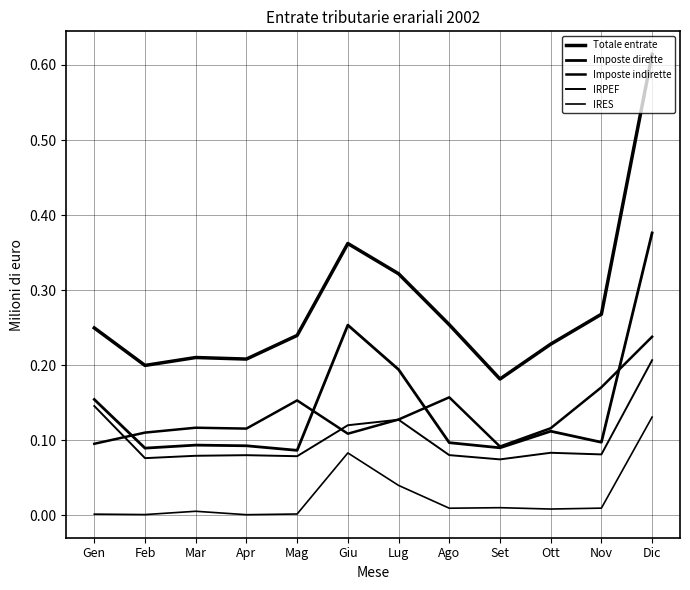

At which label is IRES closest to 0?

Apr